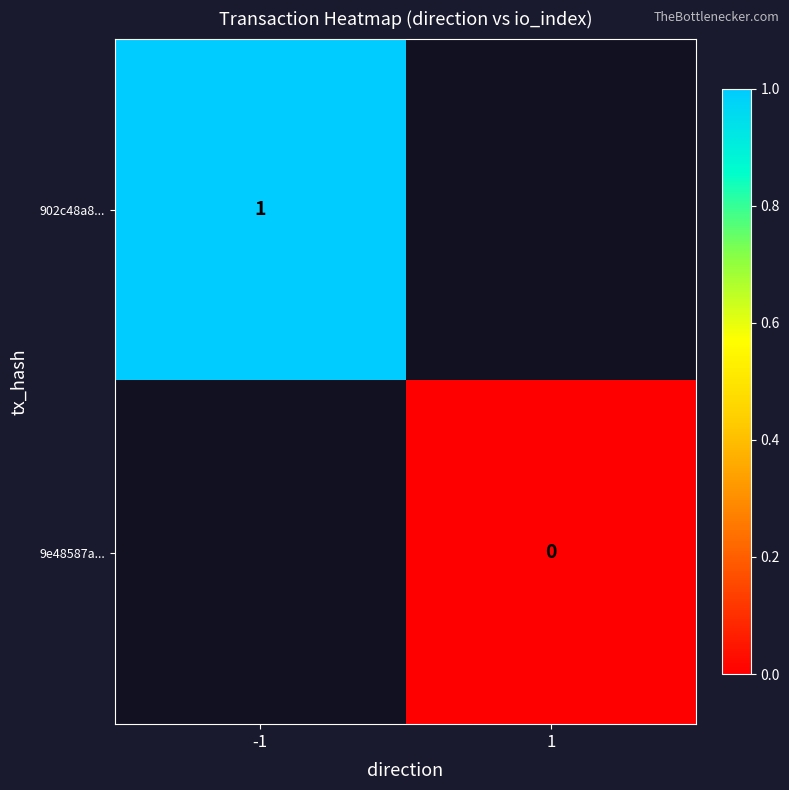

The value of 902c48a8... at -1 is 1. True or false?

True